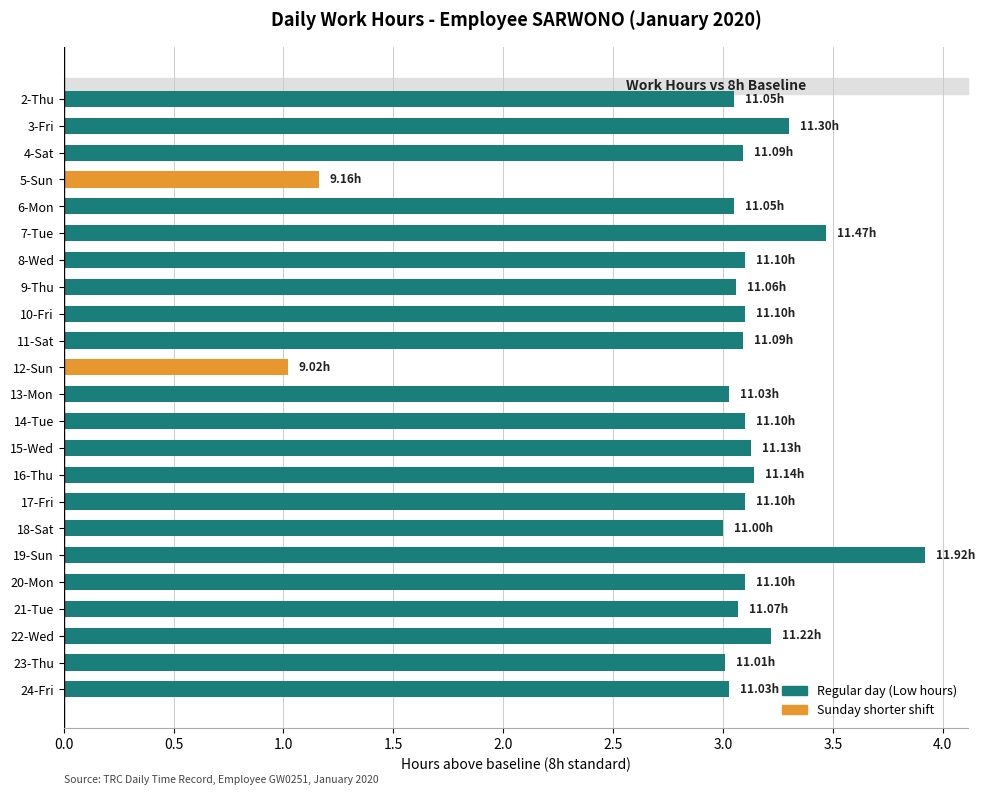

What is the sum of all values?

68.3